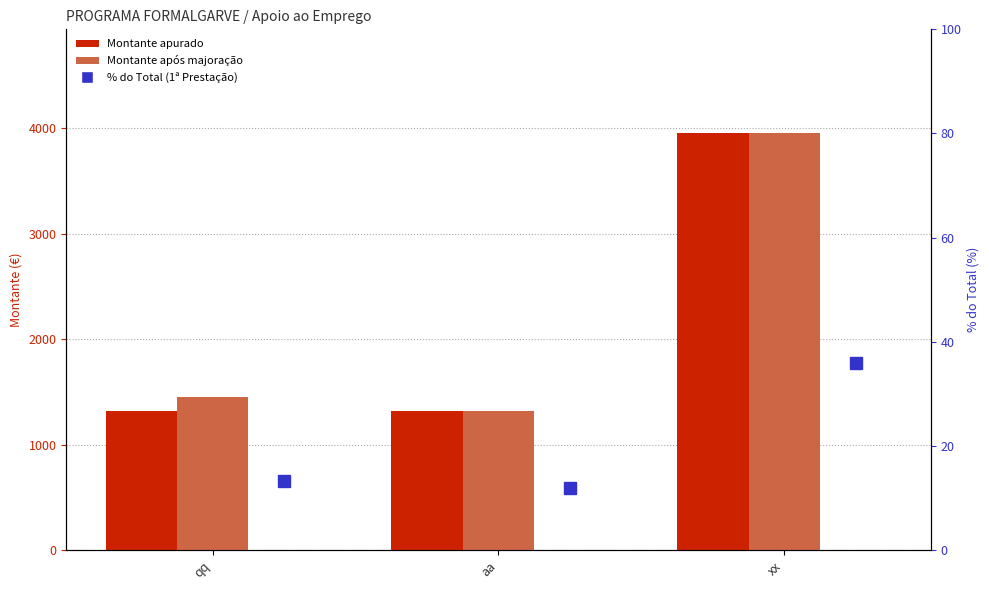

How many groups of bars are there?

3